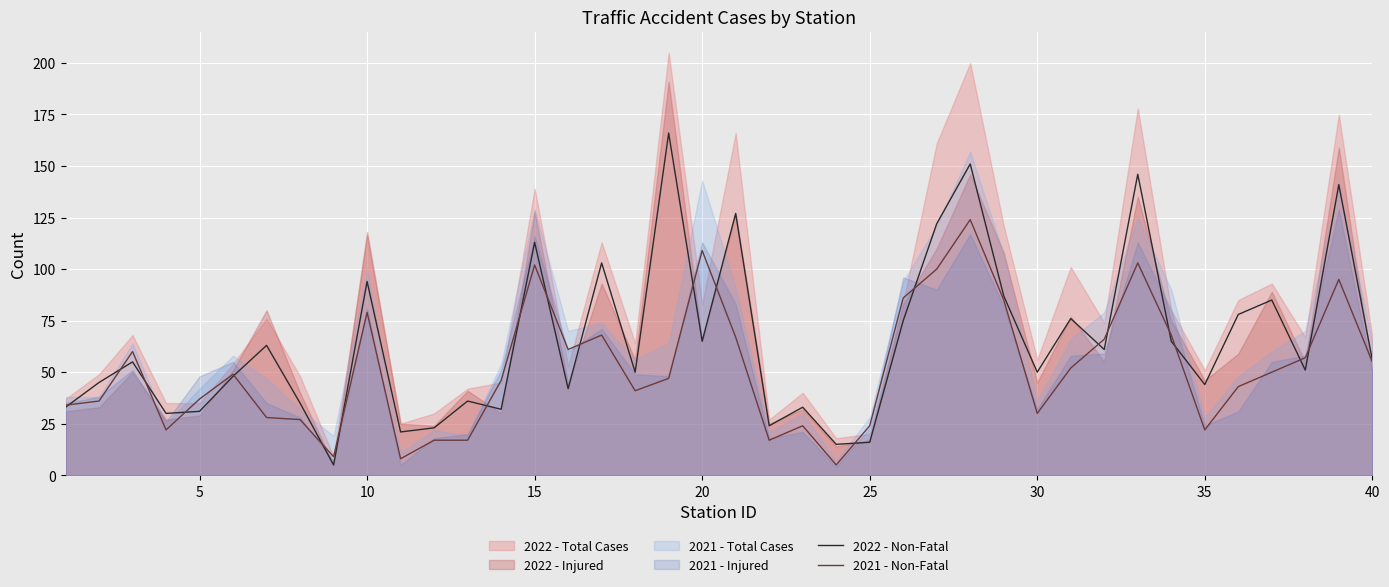

True or false: 2022 - Non-Fatal has more than 0 points higher than both neighbors.

True